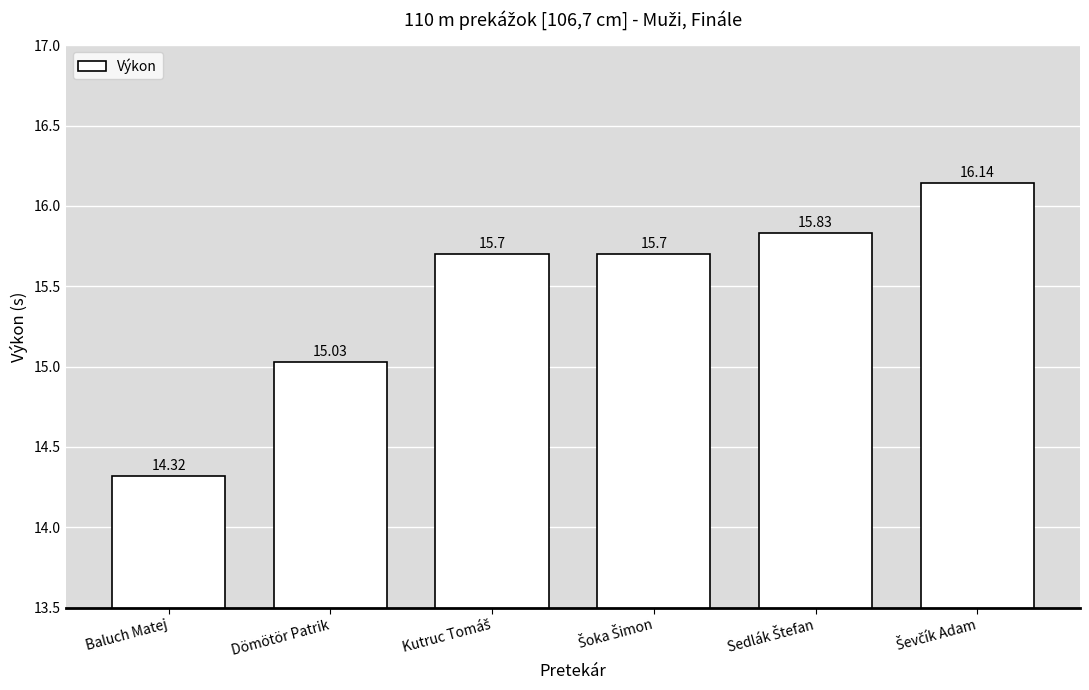

What is the difference between the maximum and second lowest values?

1.1